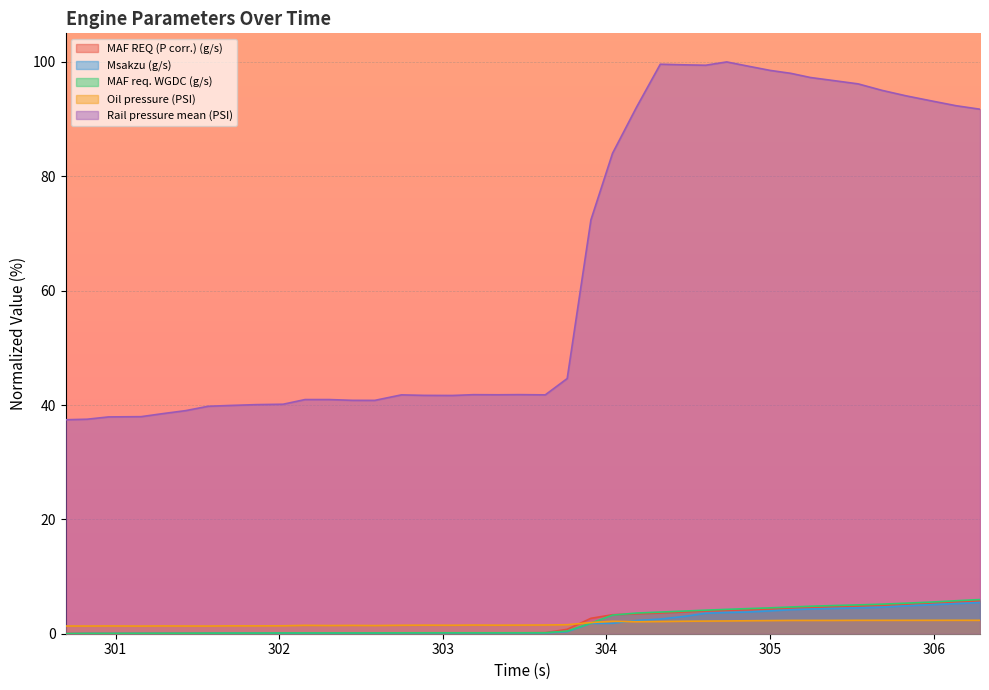

Where is Oil pressure (PSI) nearest to the value 1?

301.156